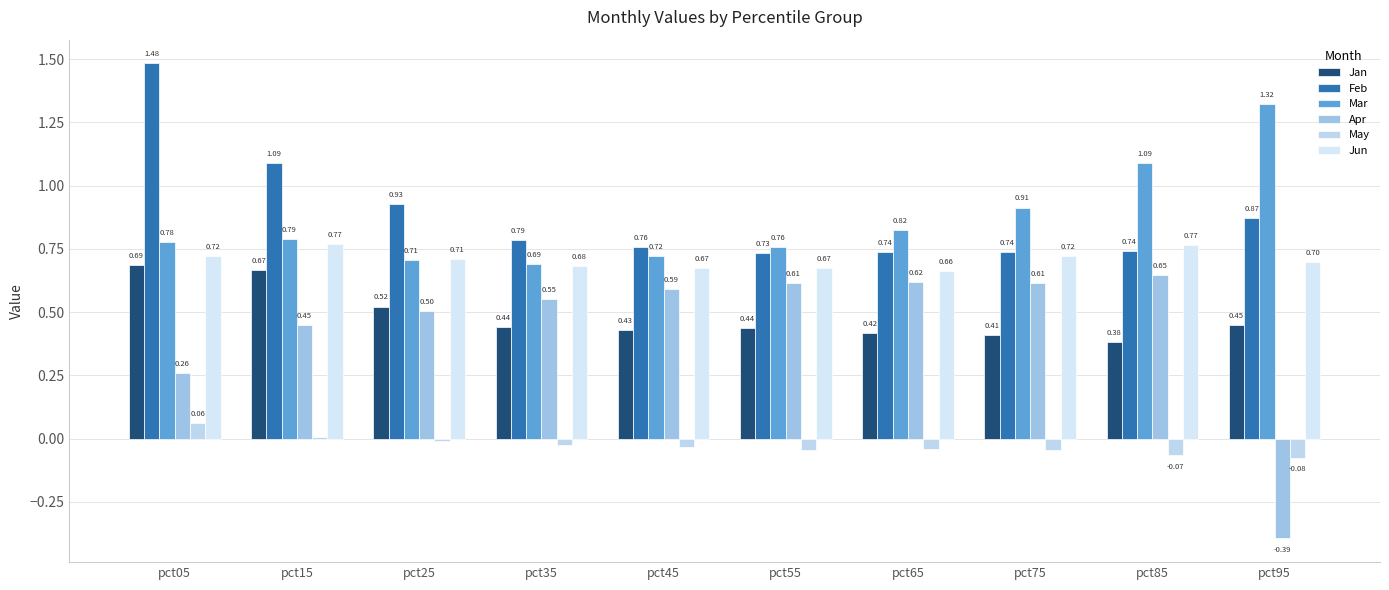

How many data points does each series have?

10